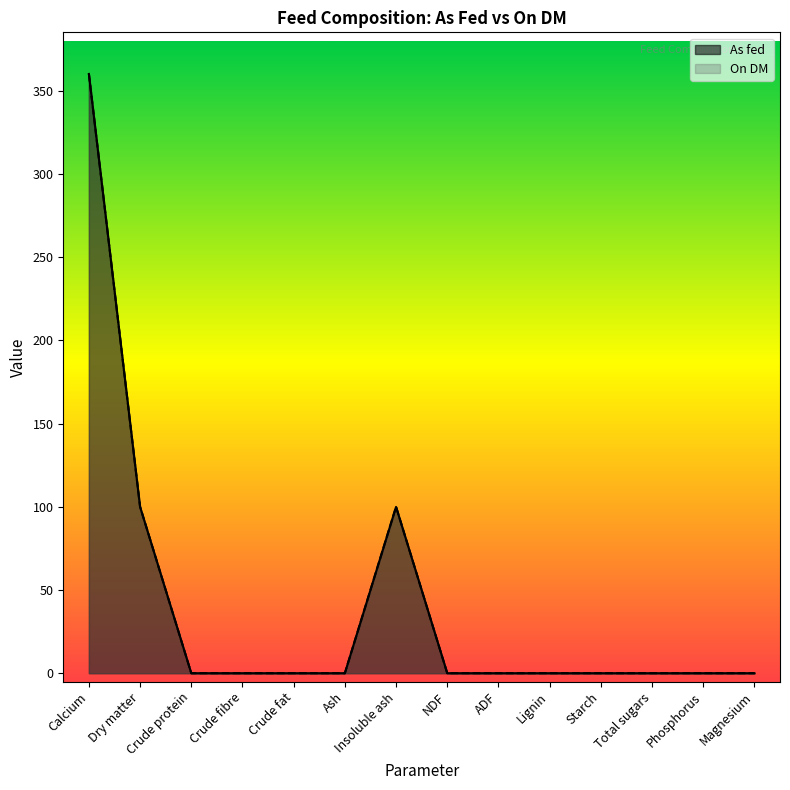

Does the chart display data point markers on the line(s)?

No